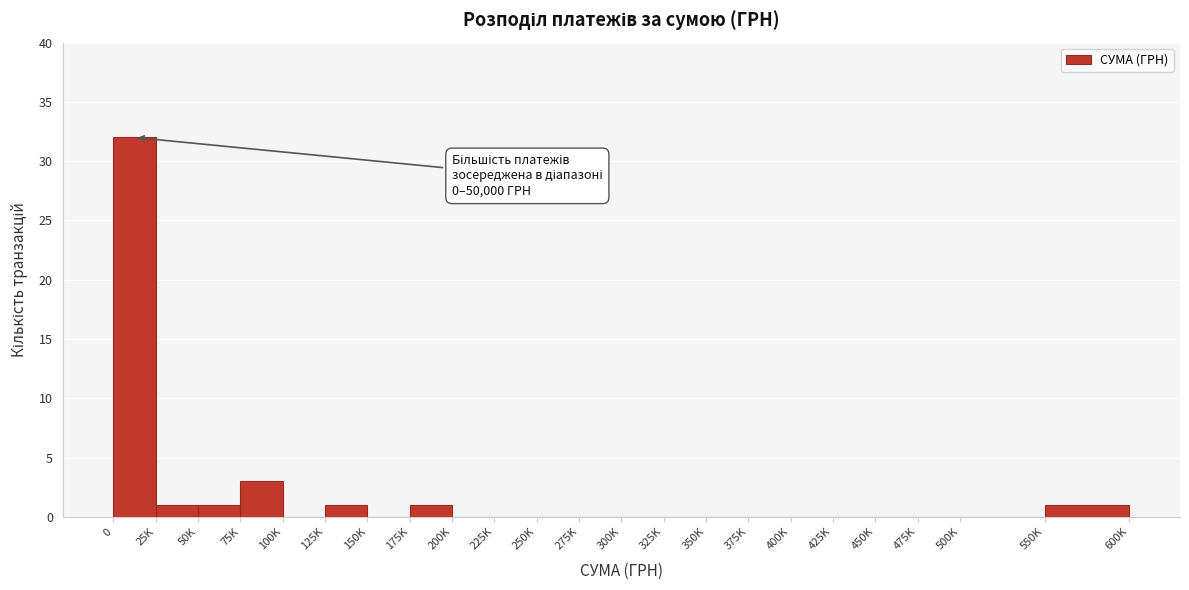

Reading left to right, extract all data points from this chart.

0=32	25K=1	50K=1	75K=3	100K=0	125K=1	150K=0	175K=1	200K=0	225K=0	250K=0	275K=0	300K=0	325K=0	350K=0	375K=0	400K=0	425K=0	450K=0	475K=0	500K=0	550K=1